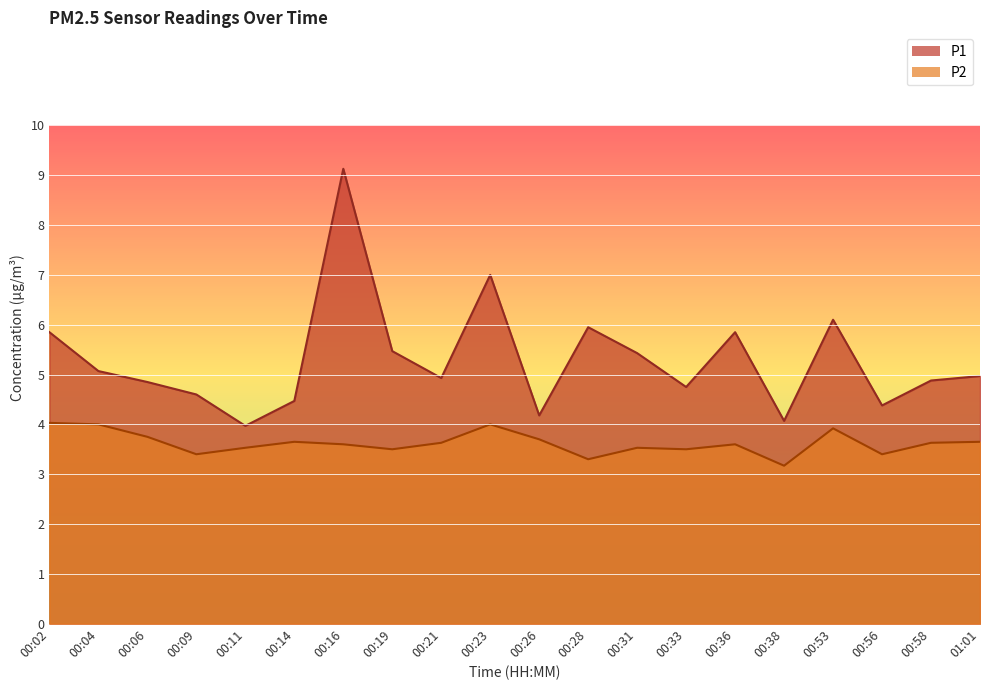

What is the label of the 16th point from the right?

00:11